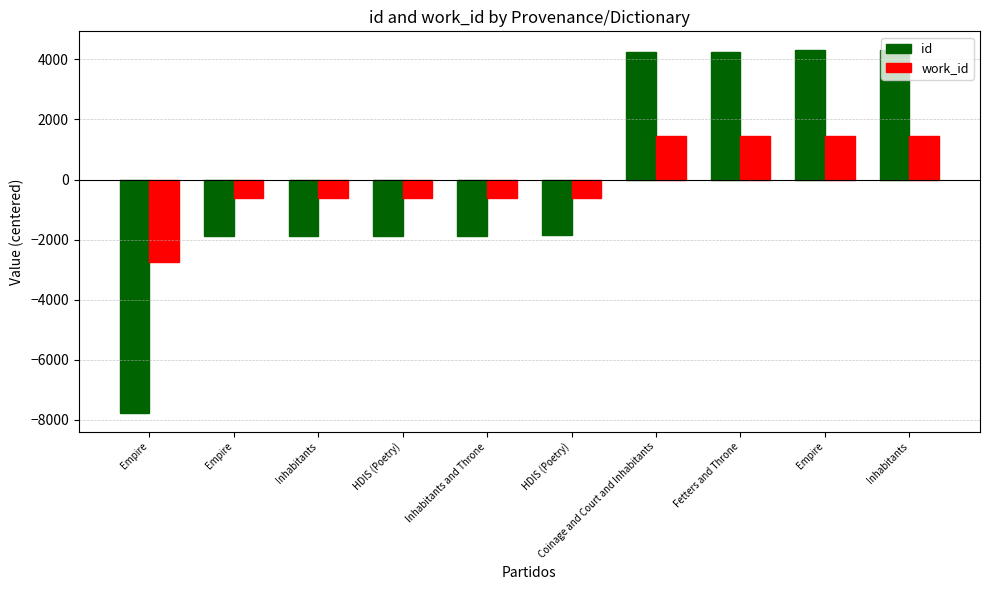

How many groups of bars are there?

10